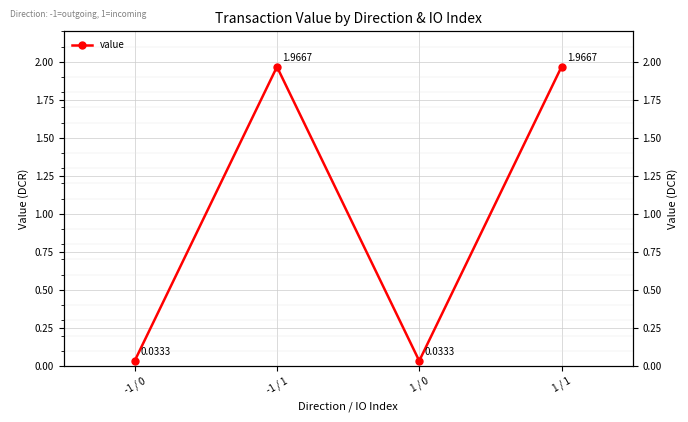

Which category has the lowest value across all series?

-1 / 0